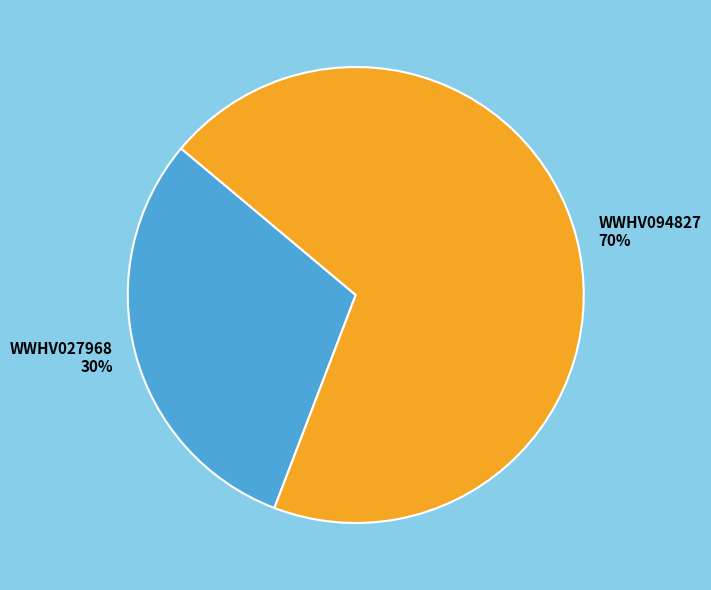

True or false: WWHV027968 accounts for 42% of the total.

False